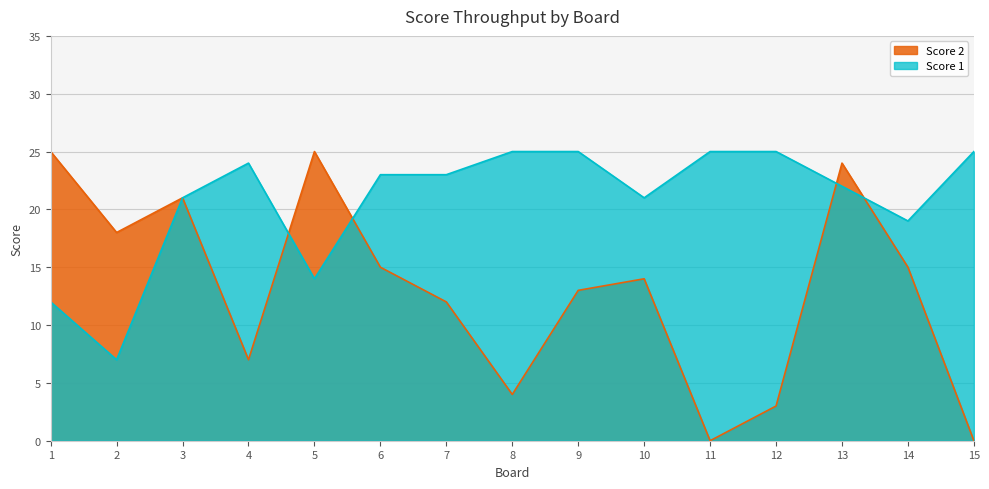

True or false: Score 1 and Score 2 intersect in this chart.

True